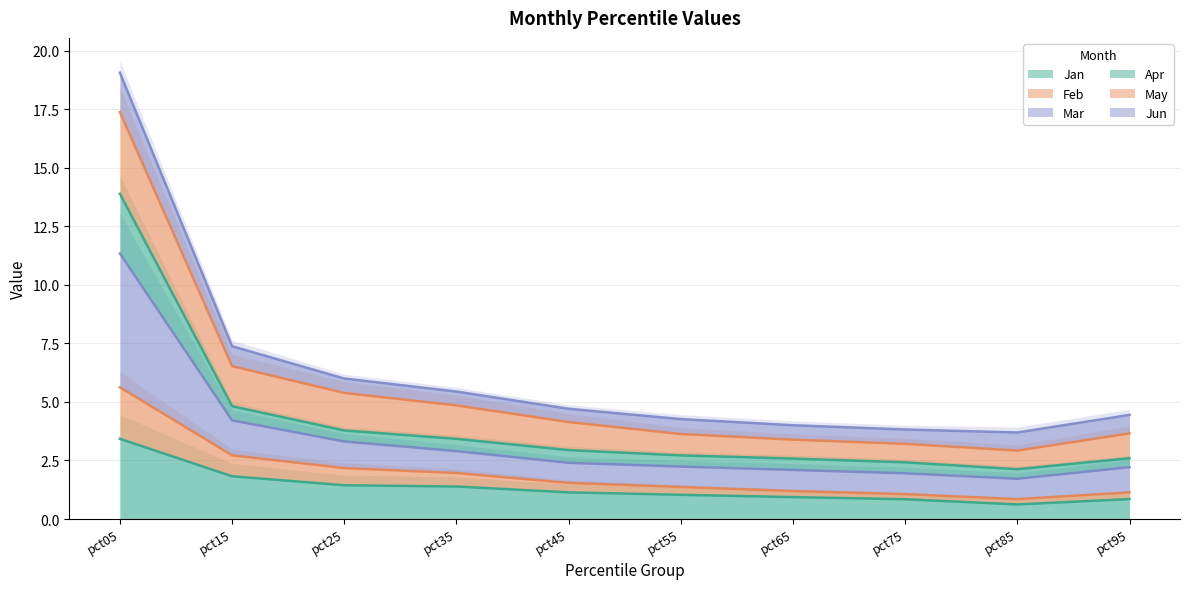

The value of Jan at pct65 is 0.9. True or false?

True